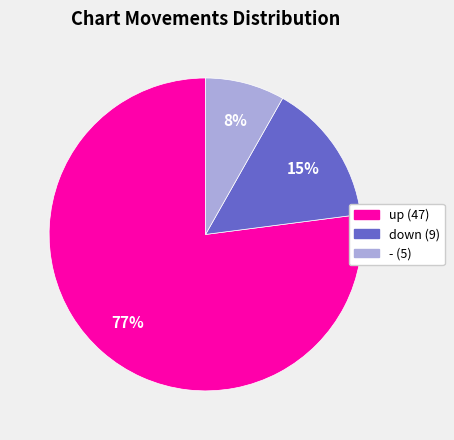

To the nearest percent, what is the combined percentage of down and -?

23%